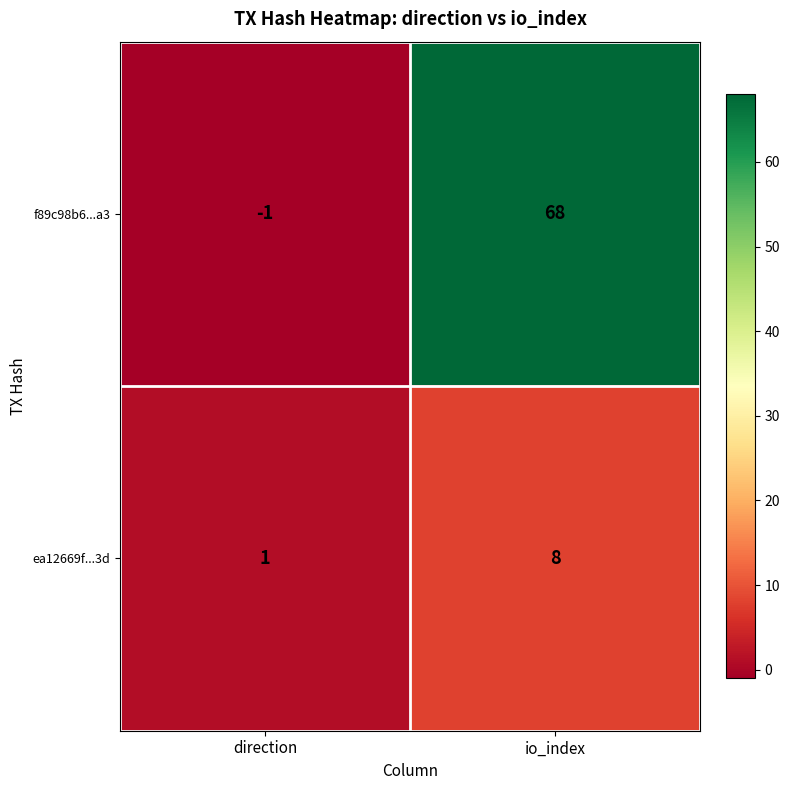

What is the difference between the ea12669f...3d values at io_index and direction?

7